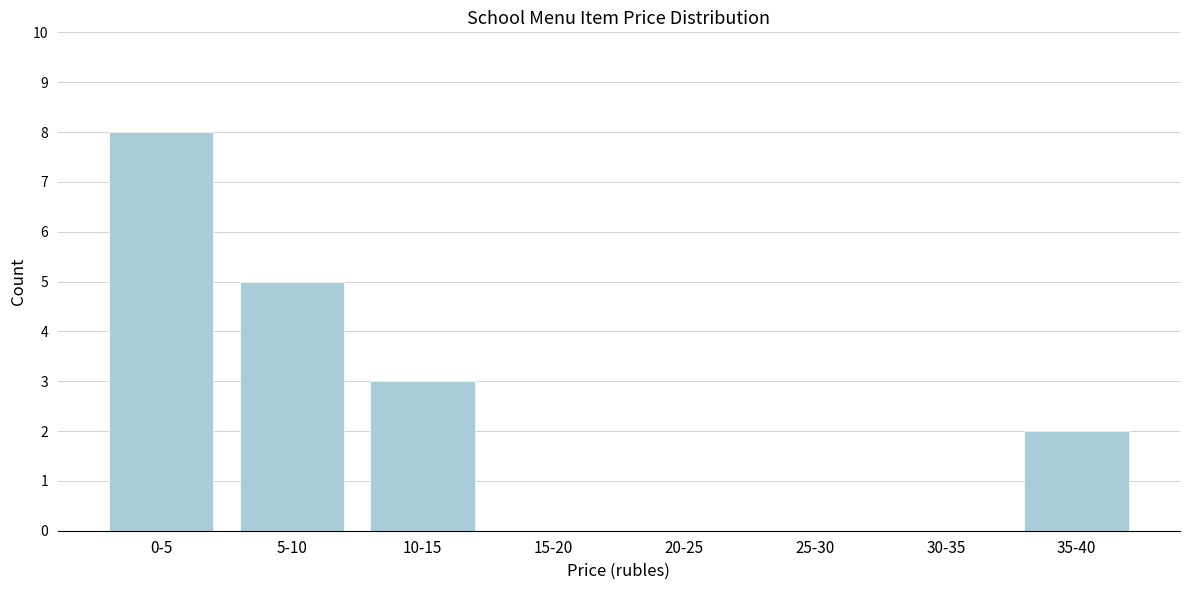

Reading left to right, list all the values displayed in this chart.

0-5=8	5-10=5	10-15=3	15-20=0	20-25=0	25-30=0	30-35=0	35-40=2